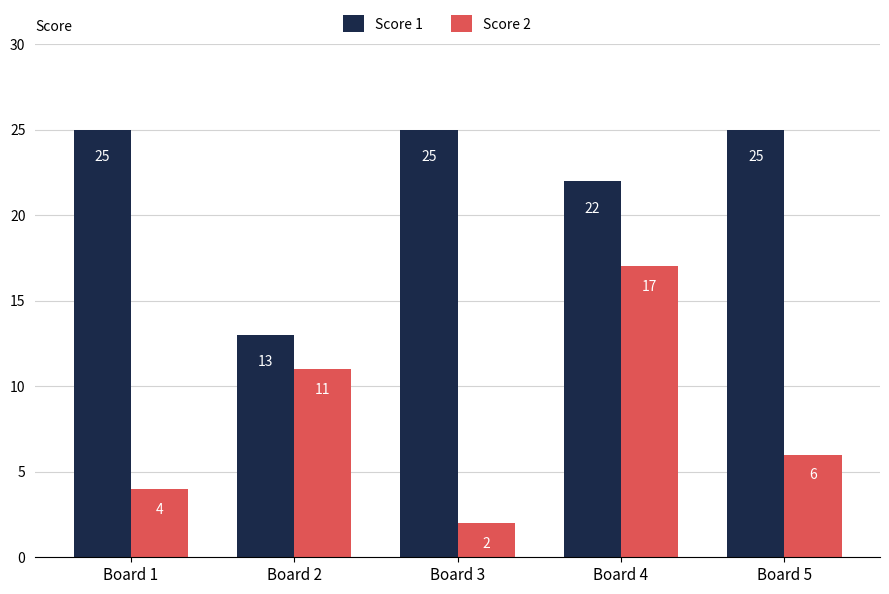

What is the difference between the Score 2 values at Board 5 and Board 1?

2